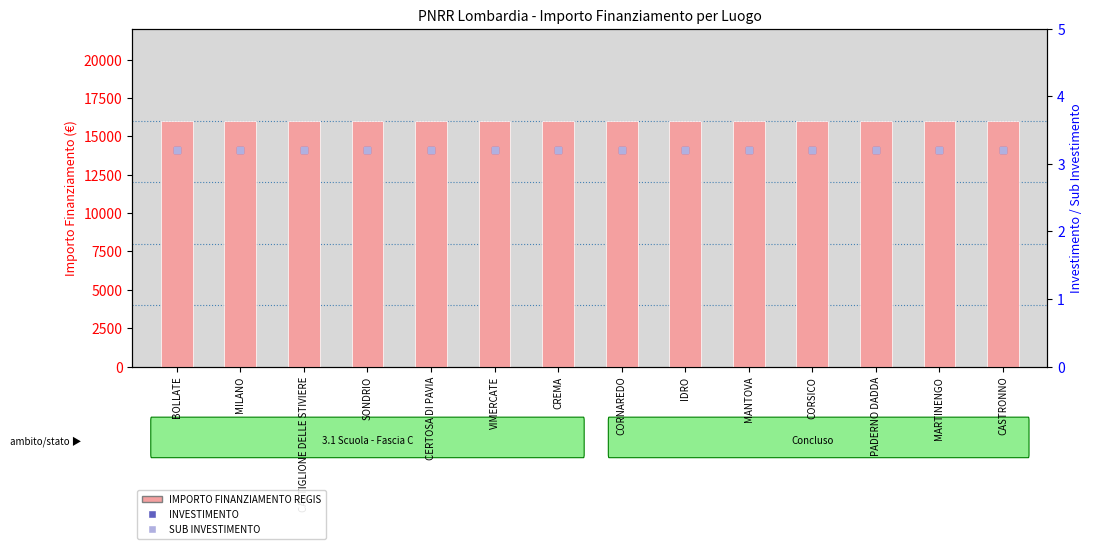

At which category is the sum across all series the highest?

BOLLATE